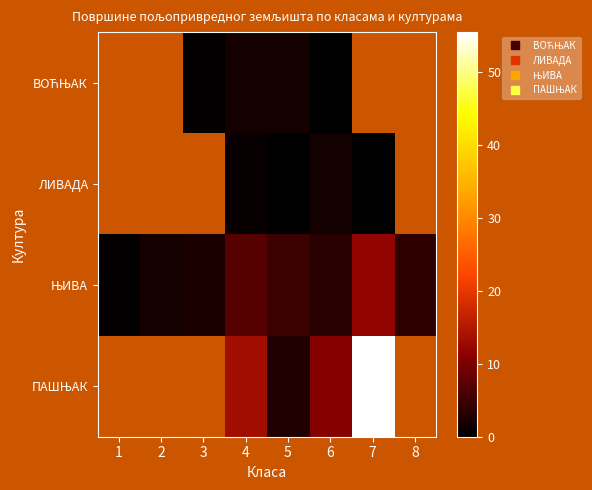

What is the maximum value shown in the chart?

55.4